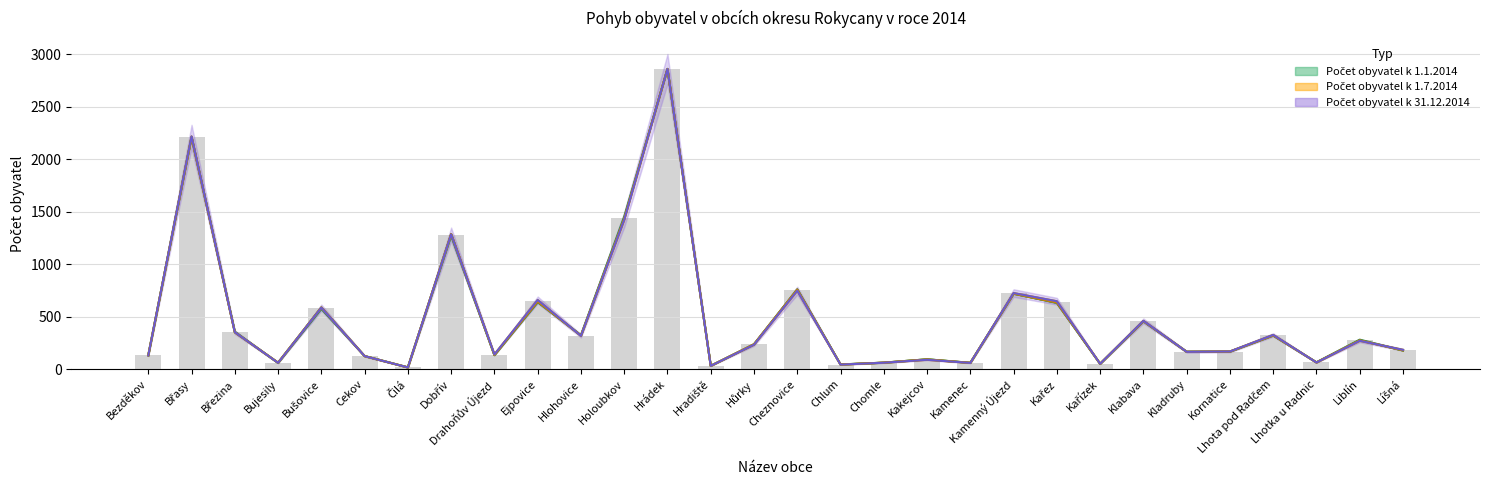

Which series has the largest total across all categories?

Počet obyvatel k 31.12.2014